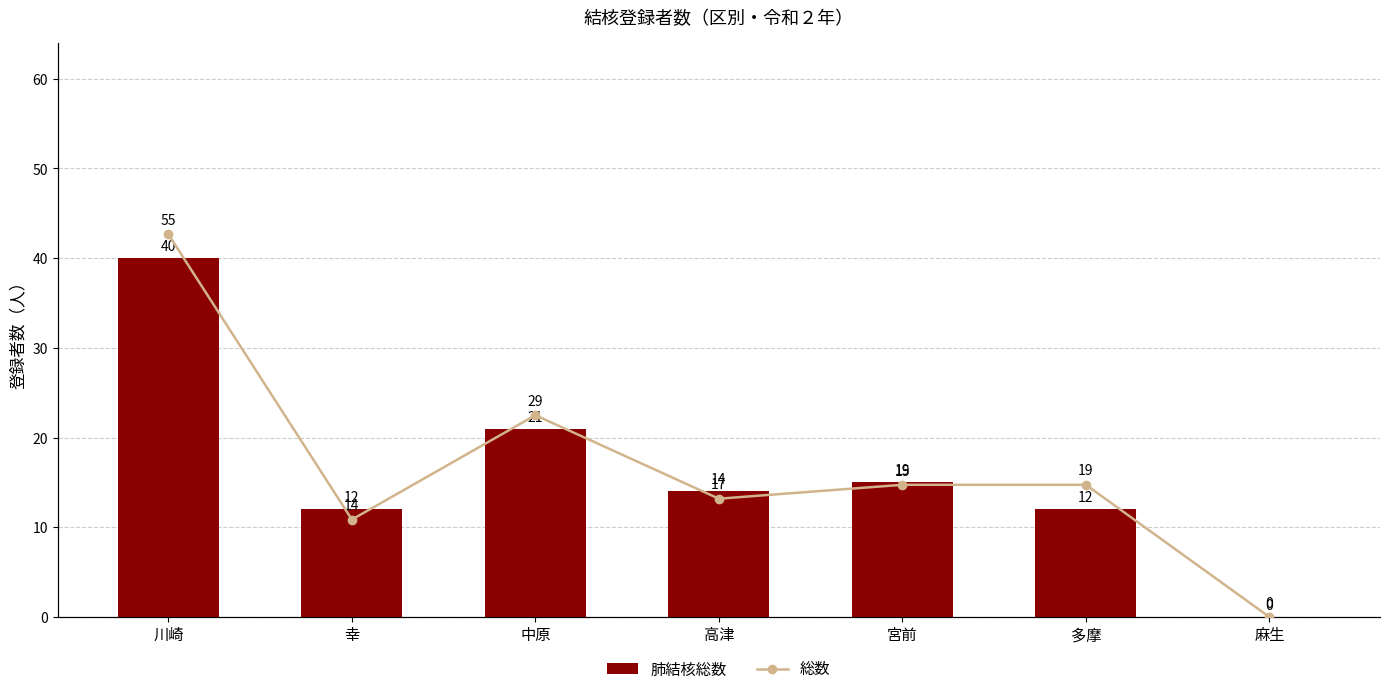

Rank the categories by 肺結核総数 value from highest to lowest.

川崎, 中原, 宮前, 高津, 幸, 多摩, 麻生